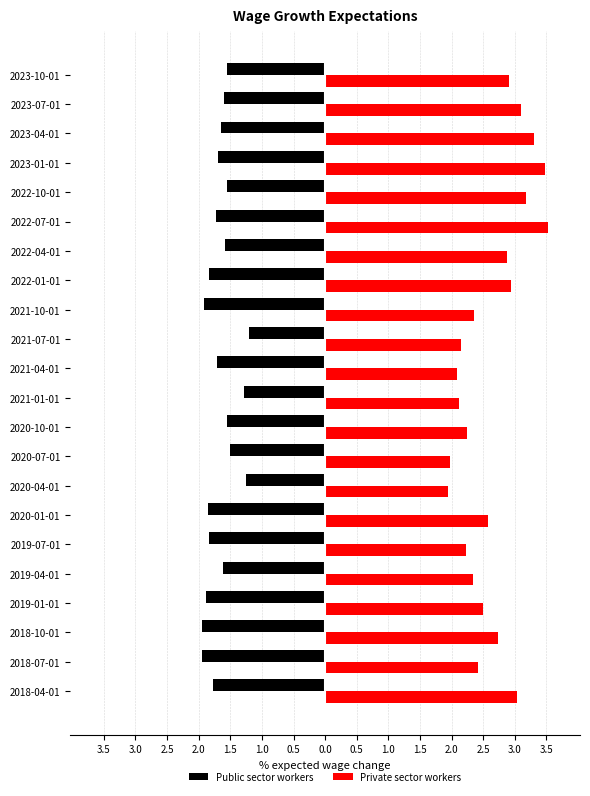

What are all the series names shown in the legend?

Public sector workers, Private sector workers